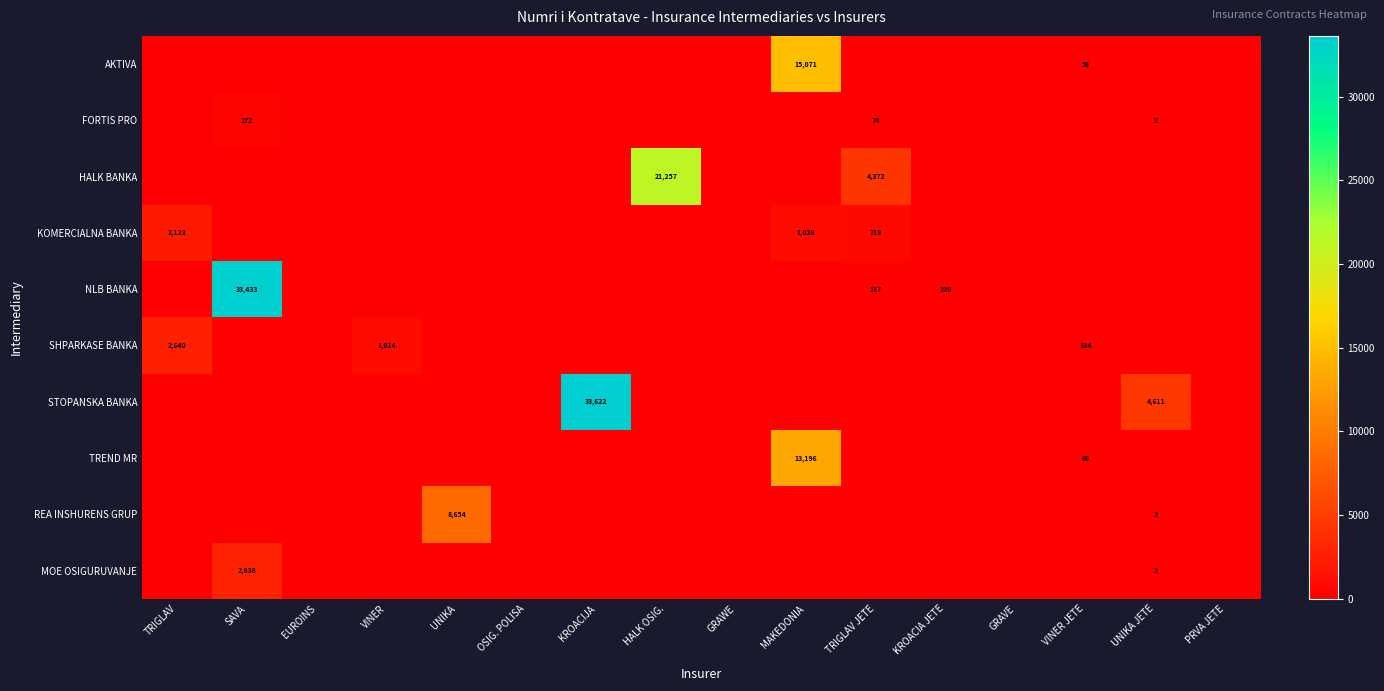

Is the value of KOMERCIALNA BANKA at MAKEDONIA greater than the value of SHPARKASE BANKA at TRIGLAV?

No